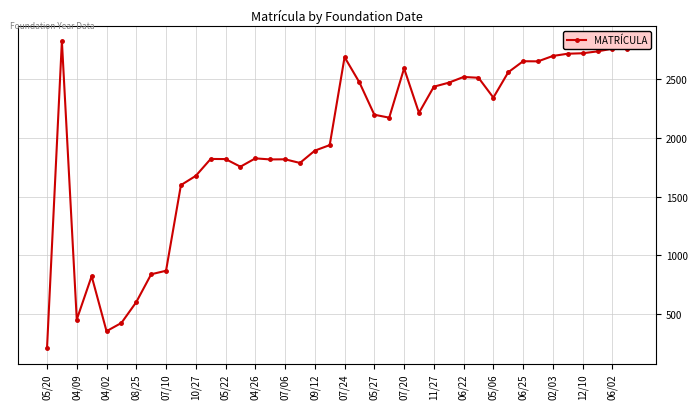

True or false: there are more than 0 points higher than both neighbors.

True